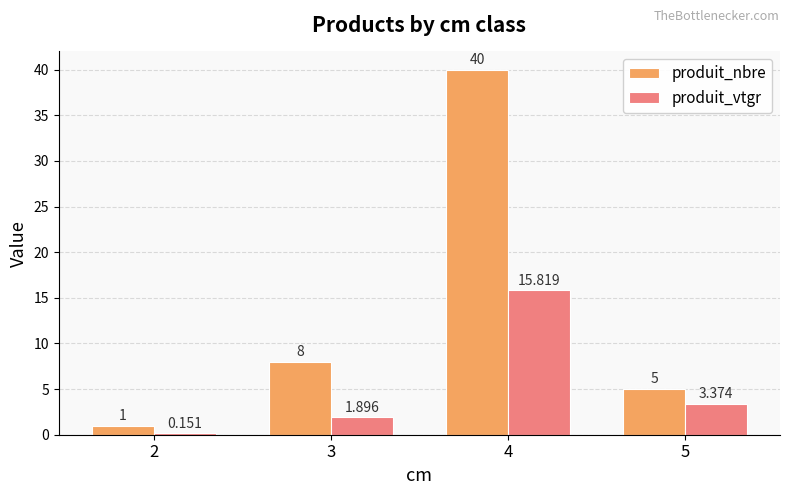

What is the value of the produit_vtgr bar at the 3rd from the left?

15.8